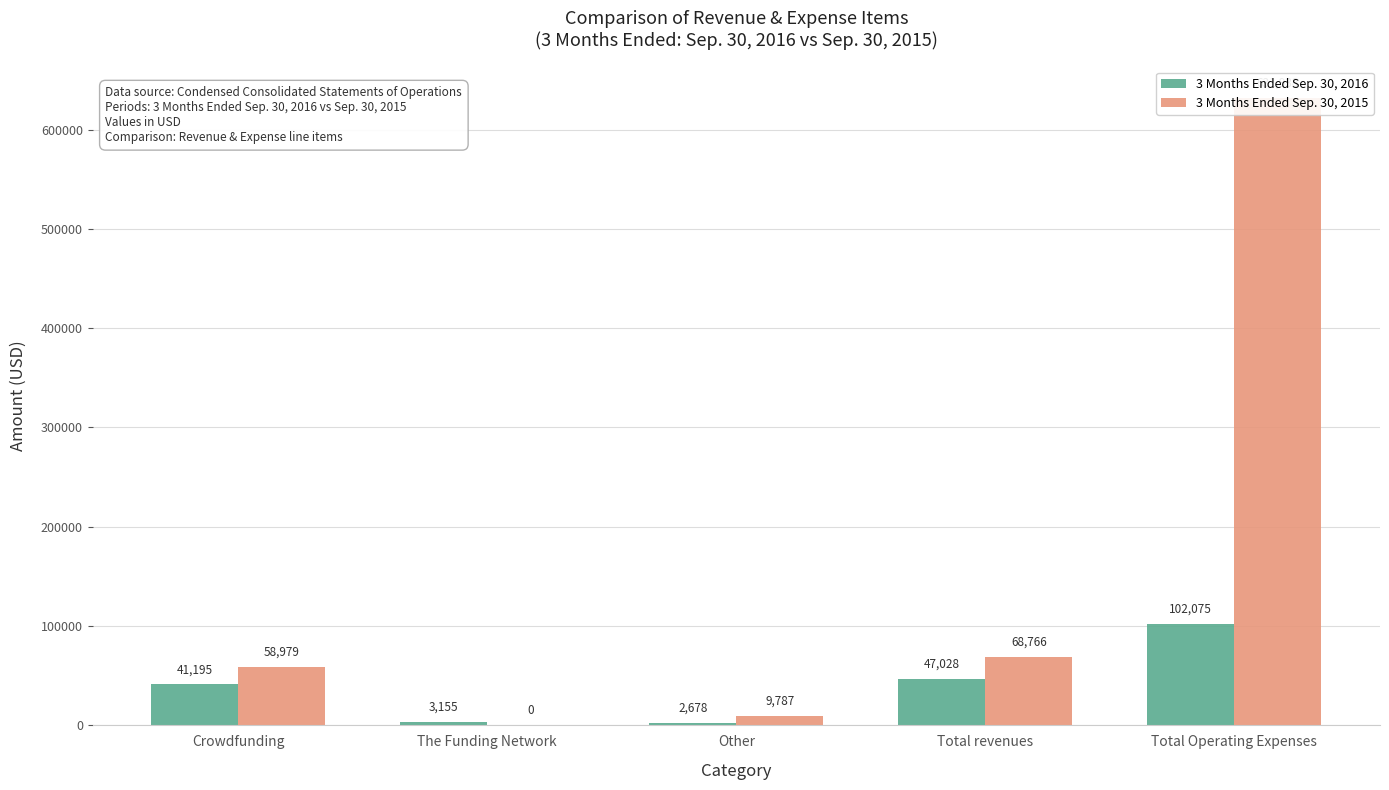

What is the label of the 4th bar from the left?

Total revenues